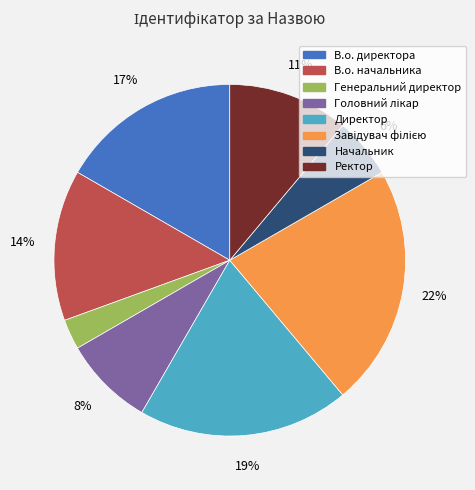

Which slice is the smallest?

Генеральний директор